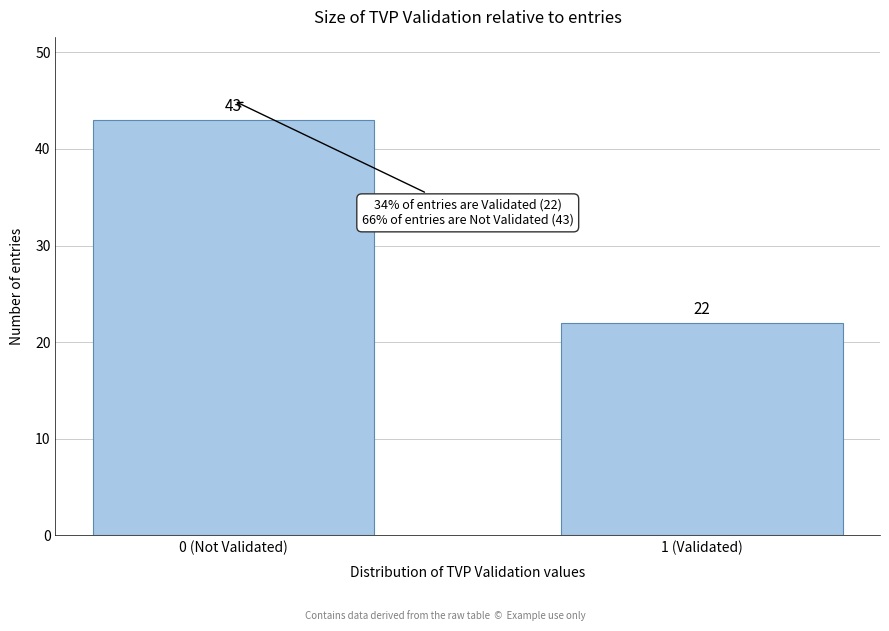

Reading left to right, transcribe all the data shown in this chart.

0 (Not Validated)=43	1 (Validated)=22